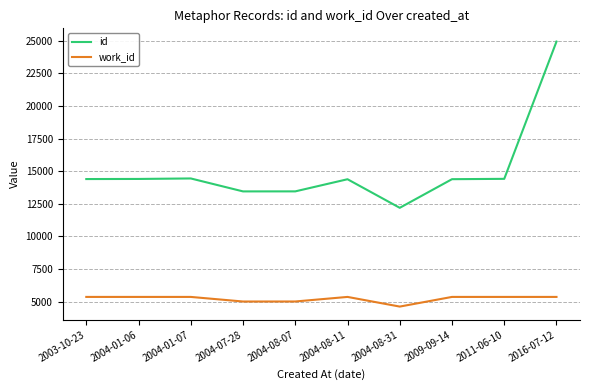

What is the difference between the maximum and minimum values in the id series?

12736